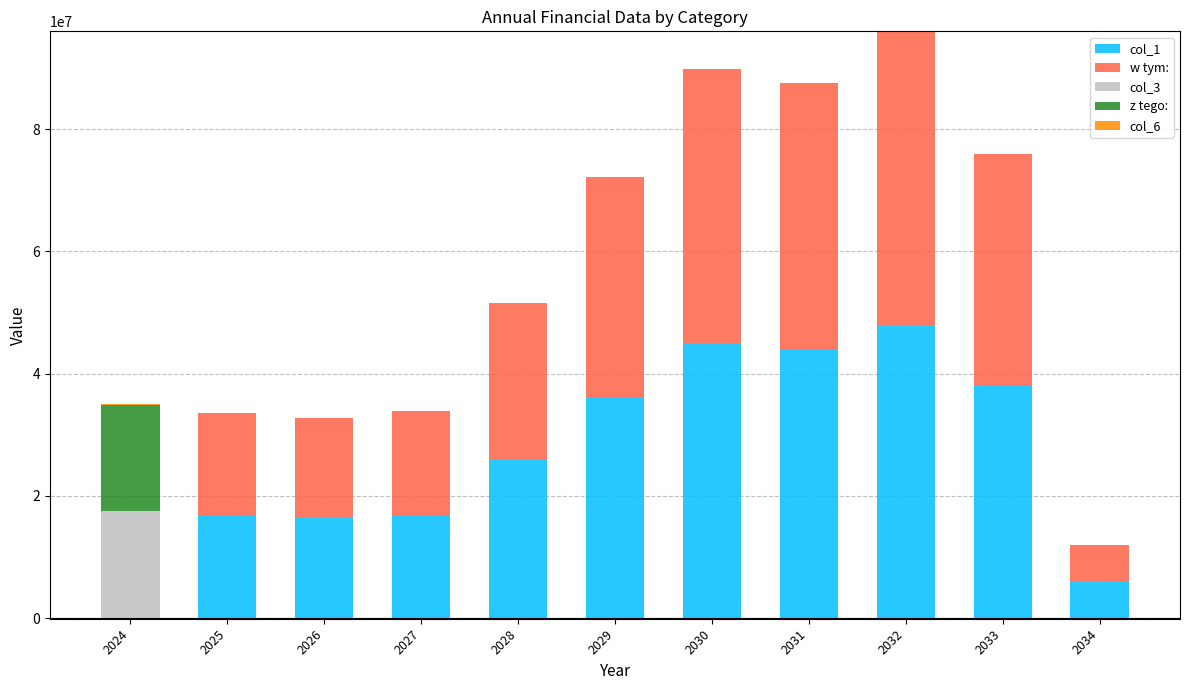

How many values in col_6 are above zero?

1